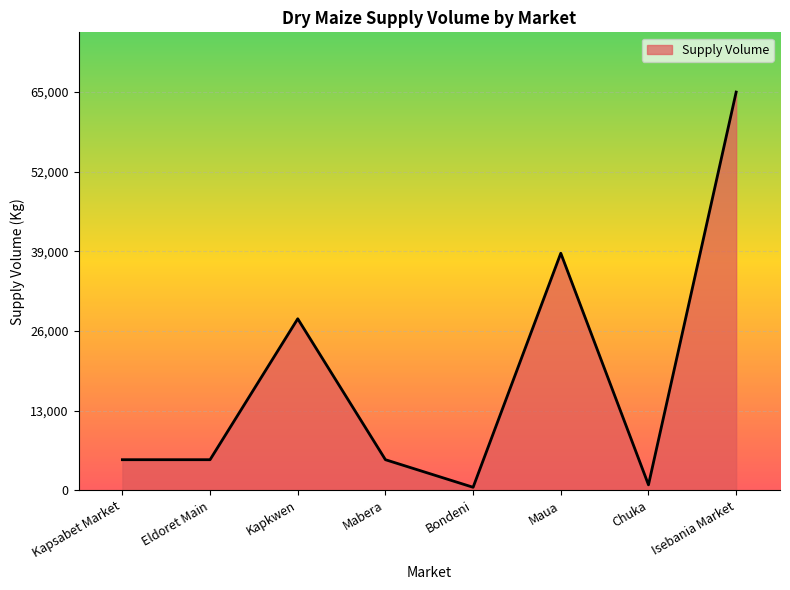

Approximately how many times larger is the value at Eldoret Main compared to Mabera?

1.0